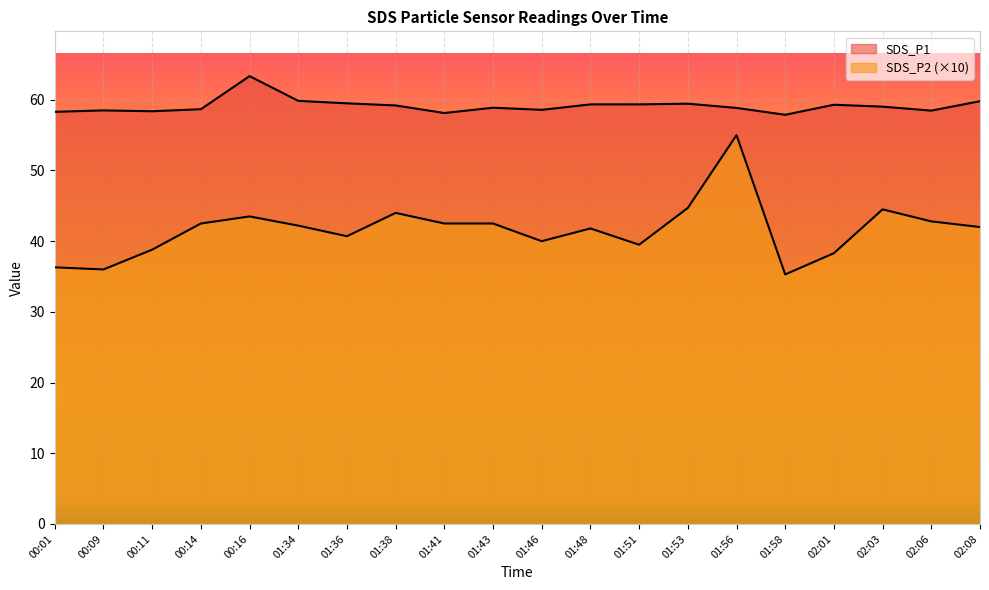

Reading right to left, transcribe all the data shown in this chart.

SDS_P1: 02:08=59.8	02:06=58.5	02:03=59.0	02:01=59.3	01:58=57.9	01:56=58.9	01:53=59.5	01:51=59.4	01:48=59.4	01:46=58.6	01:43=58.9	01:41=58.1	01:38=59.2	01:36=59.5	01:34=59.9	00:16=63.4	00:14=58.7	00:11=58.4	00:09=58.5	00:01=58.3
SDS_P2: 02:08=42.0	02:06=42.8	02:03=44.5	02:01=38.3	01:58=35.3	01:56=55.0	01:53=44.7	01:51=39.5	01:48=41.8	01:46=40.0	01:43=42.5	01:41=42.5	01:38=44.0	01:36=40.7	01:34=42.2	00:16=43.5	00:14=42.5	00:11=38.8	00:09=36.0	00:01=36.3